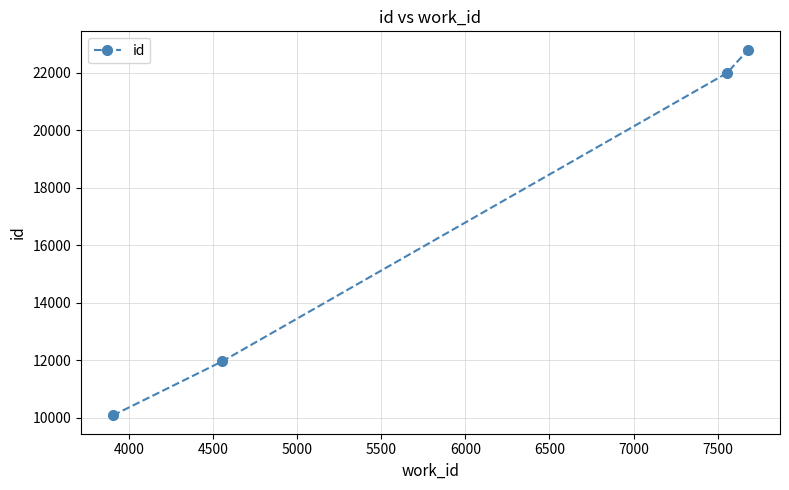

Reading right to left, what are all the values shown in this chart?

22798	21985	11971	10089